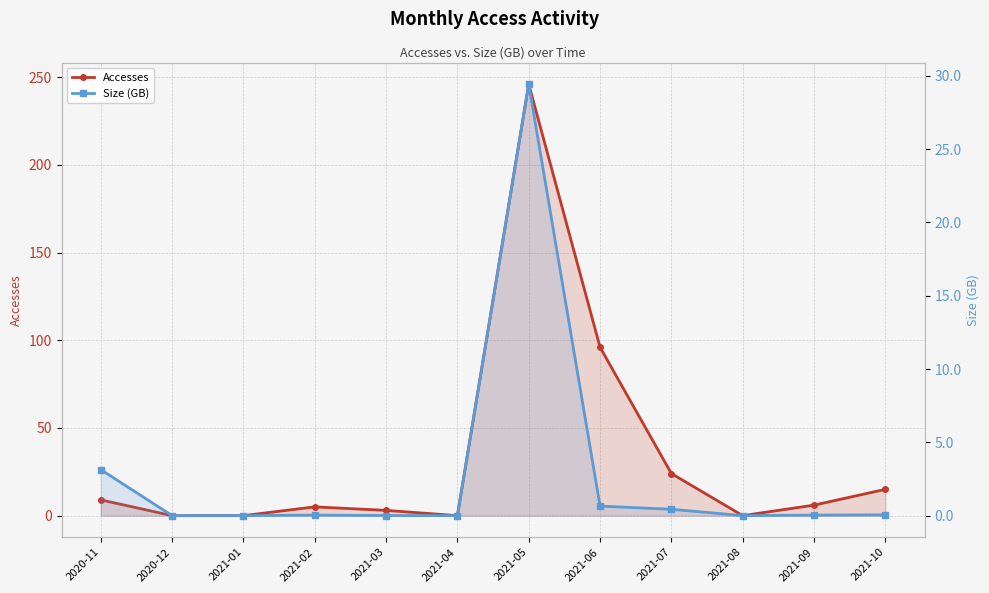

Reading left to right, extract all data points from this chart.

Accesses: 9.0	0.0	0.0	5.0	3.0	0.0	246.0	96.0	24.0	0.0	6.0	15.0
Size (GB): 3.1	0.0	0.0	0.0	0.0	0.0	29.4	0.7	0.4	0.0	0.0	0.1